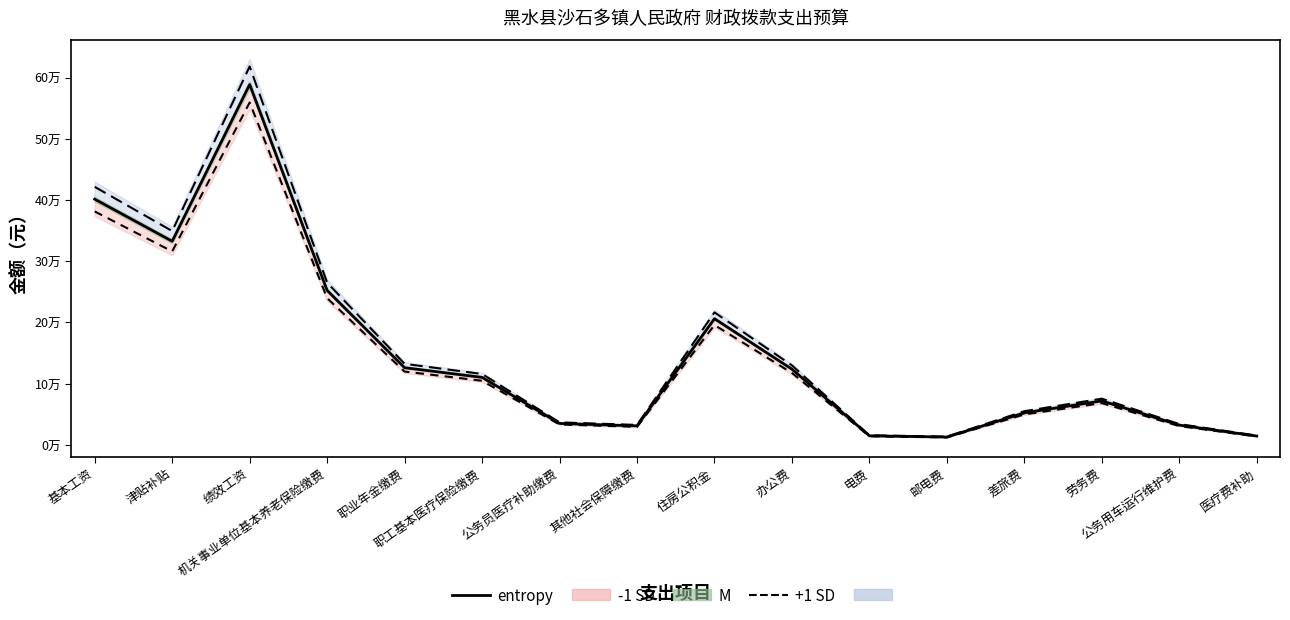

Count the number of values greater than 110416.

8